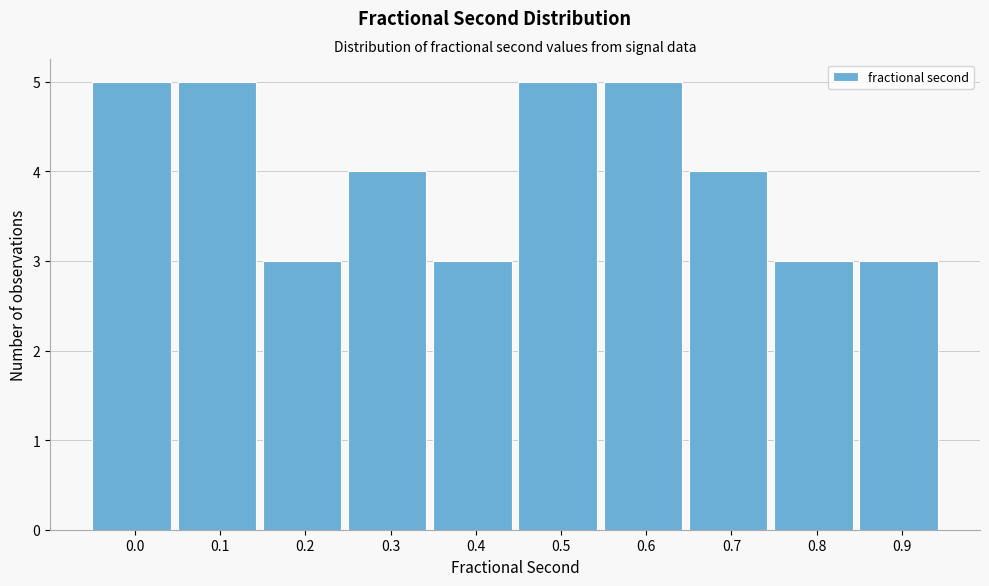

Reading right to left, what are all the values shown in this chart?

0.9=3	0.8=3	0.7=4	0.6=5	0.5=5	0.4=3	0.3=4	0.2=3	0.1=5	0.0=5